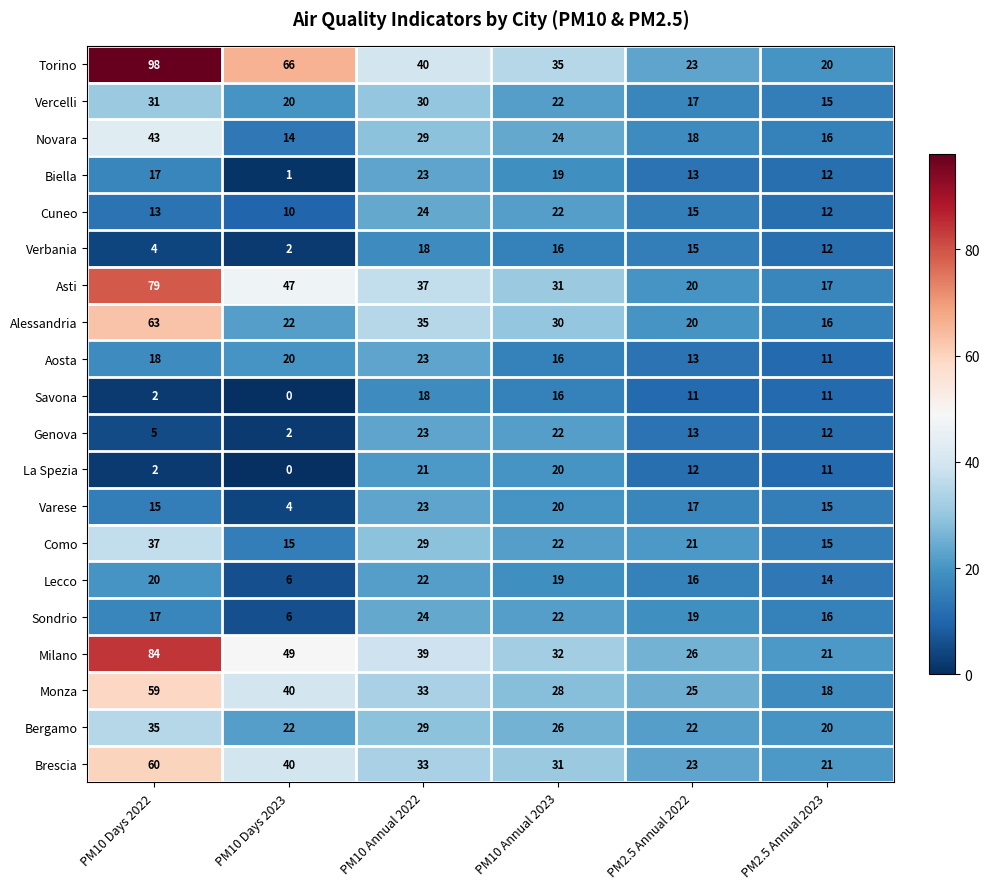

Where is Alessandria nearest to the value 39?

PM10 Annual 2022